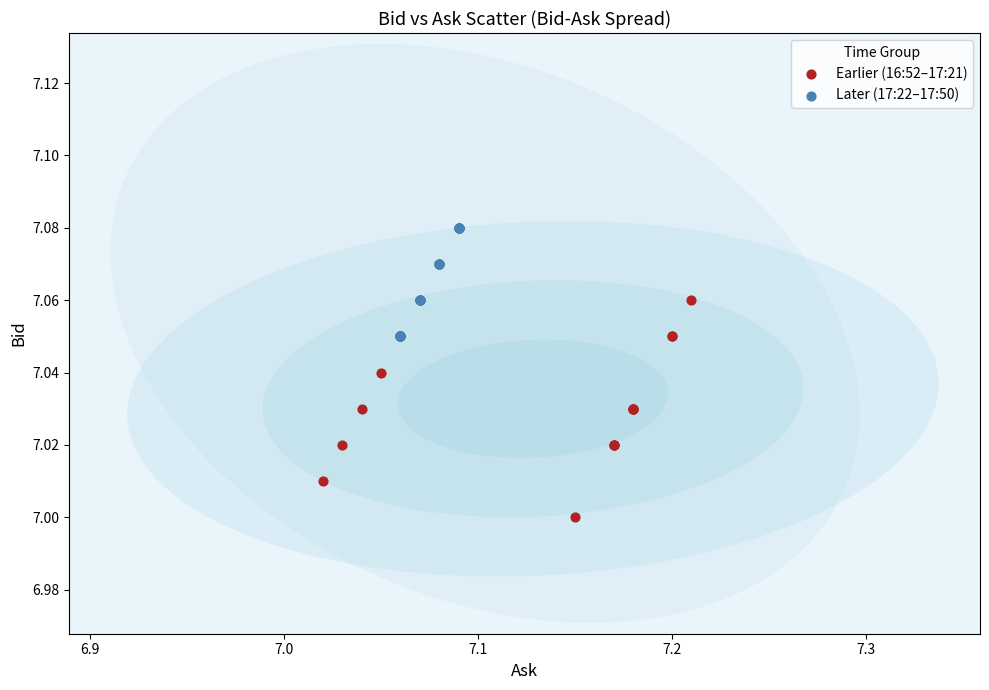

Which series contains the highest Y value?

Later (17:22–17:50)